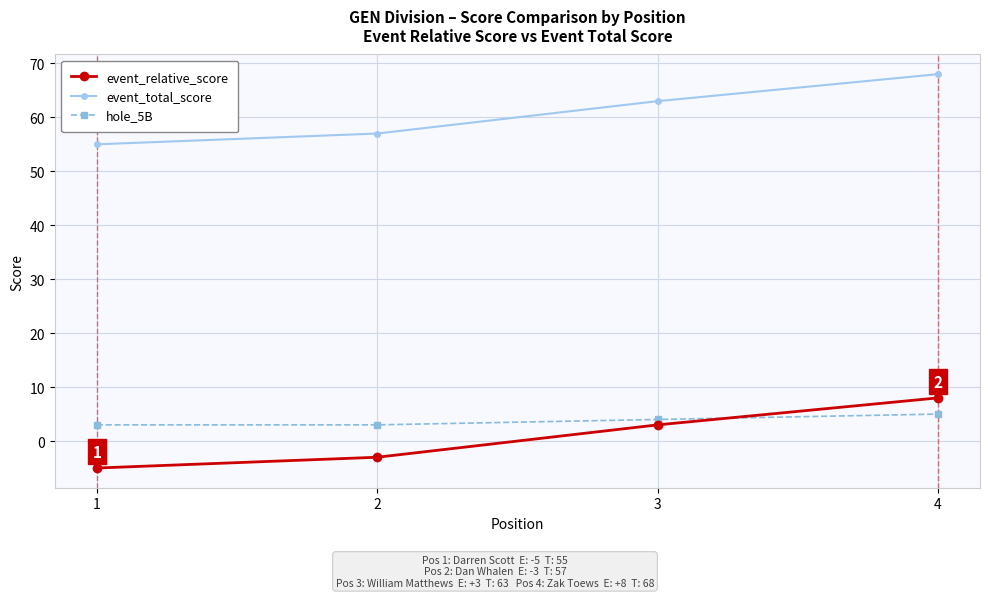

Reading left to right, extract all data points from this chart.

event_relative_score: 1=-5	2=-3	3=3	4=8
event_total_score: 1=55	2=57	3=63	4=68
hole_5B: 1=3	2=3	3=4	4=5